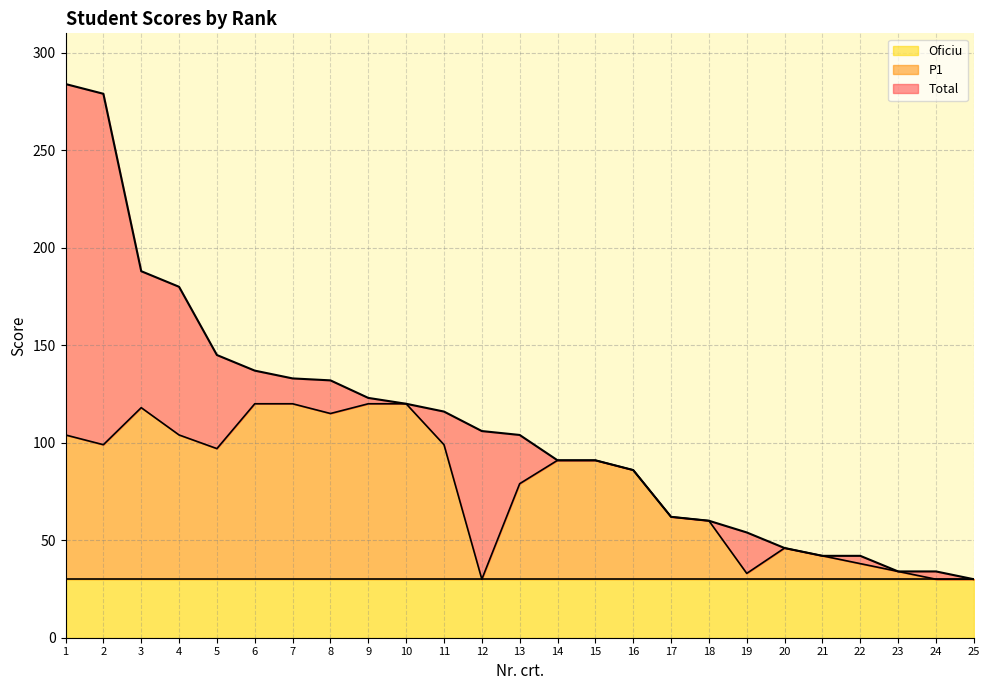

Which series has the largest range (max minus min)?

Total